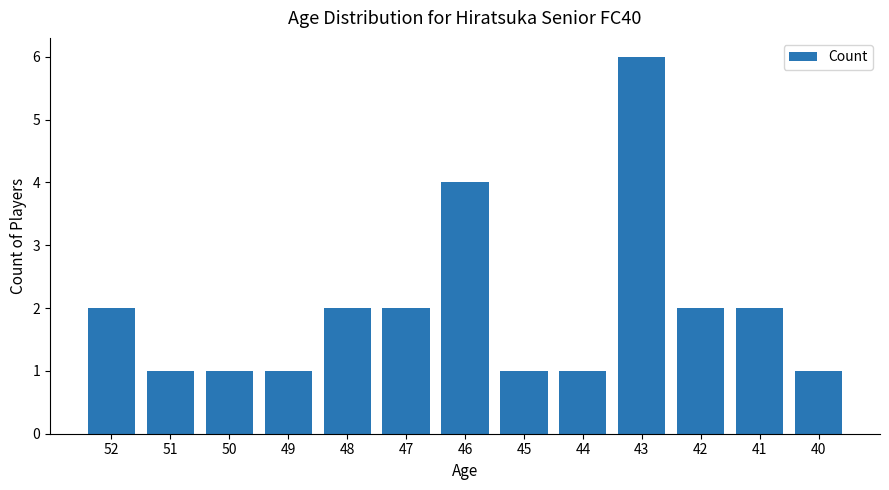

What is the ratio of the value at 52 to the value at 46?

0.5